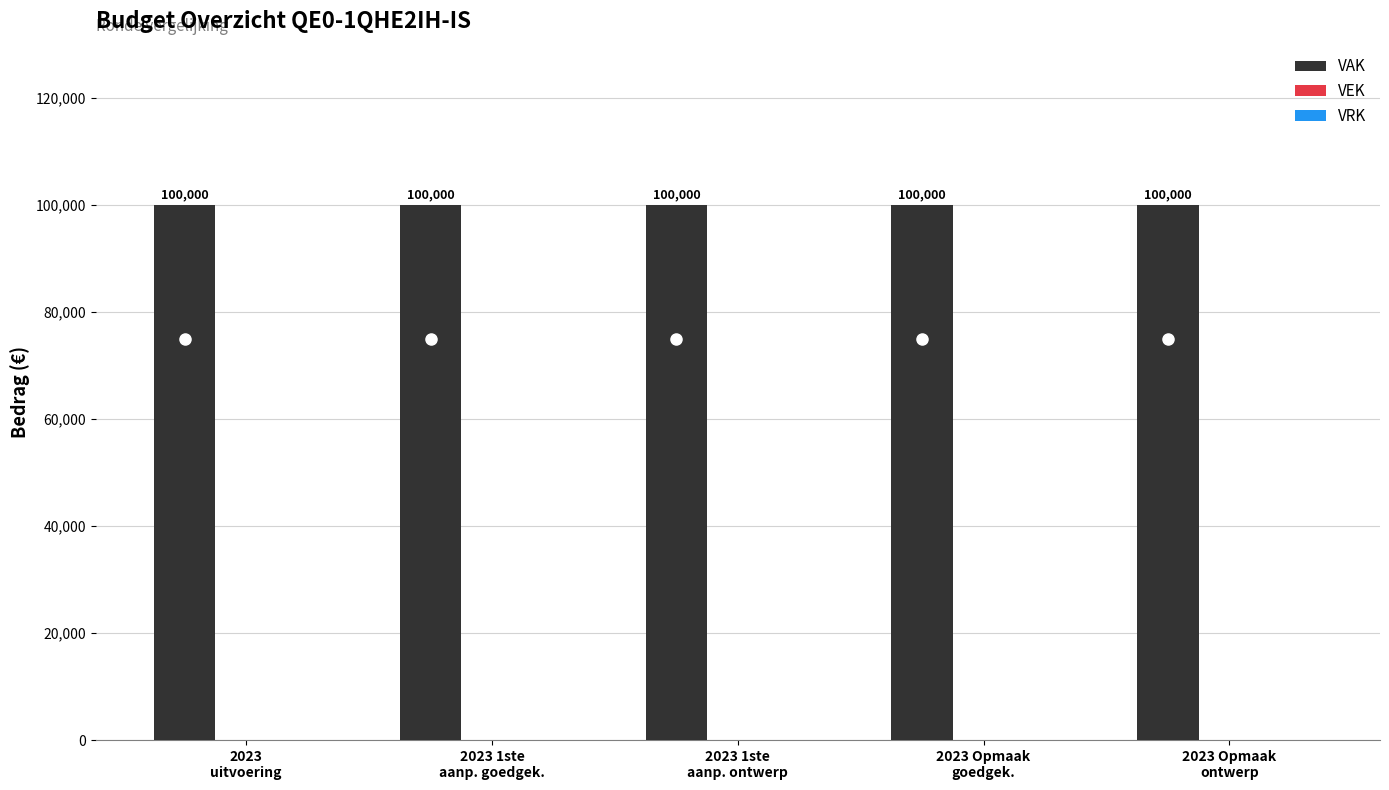

Is it true that VAK equals 23773 at 2023 Opmaak
ontwerp?

False